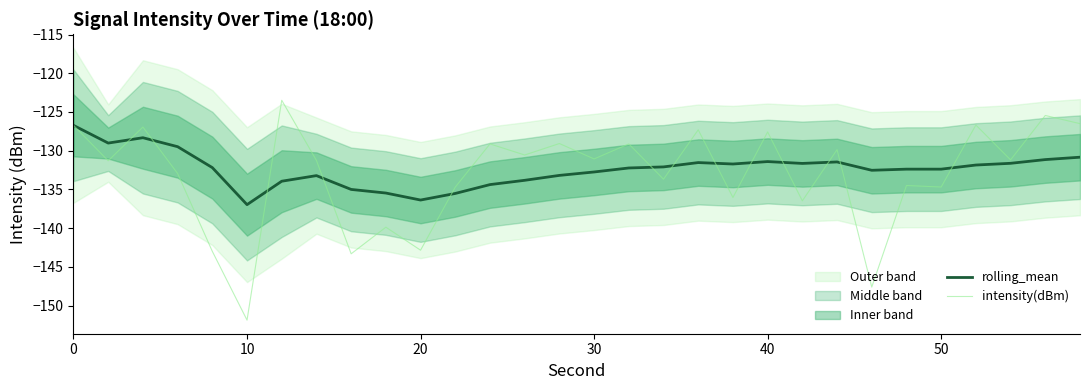

List the series in order of their peak value, lowest first.

rolling_mean, intensity(dBm)